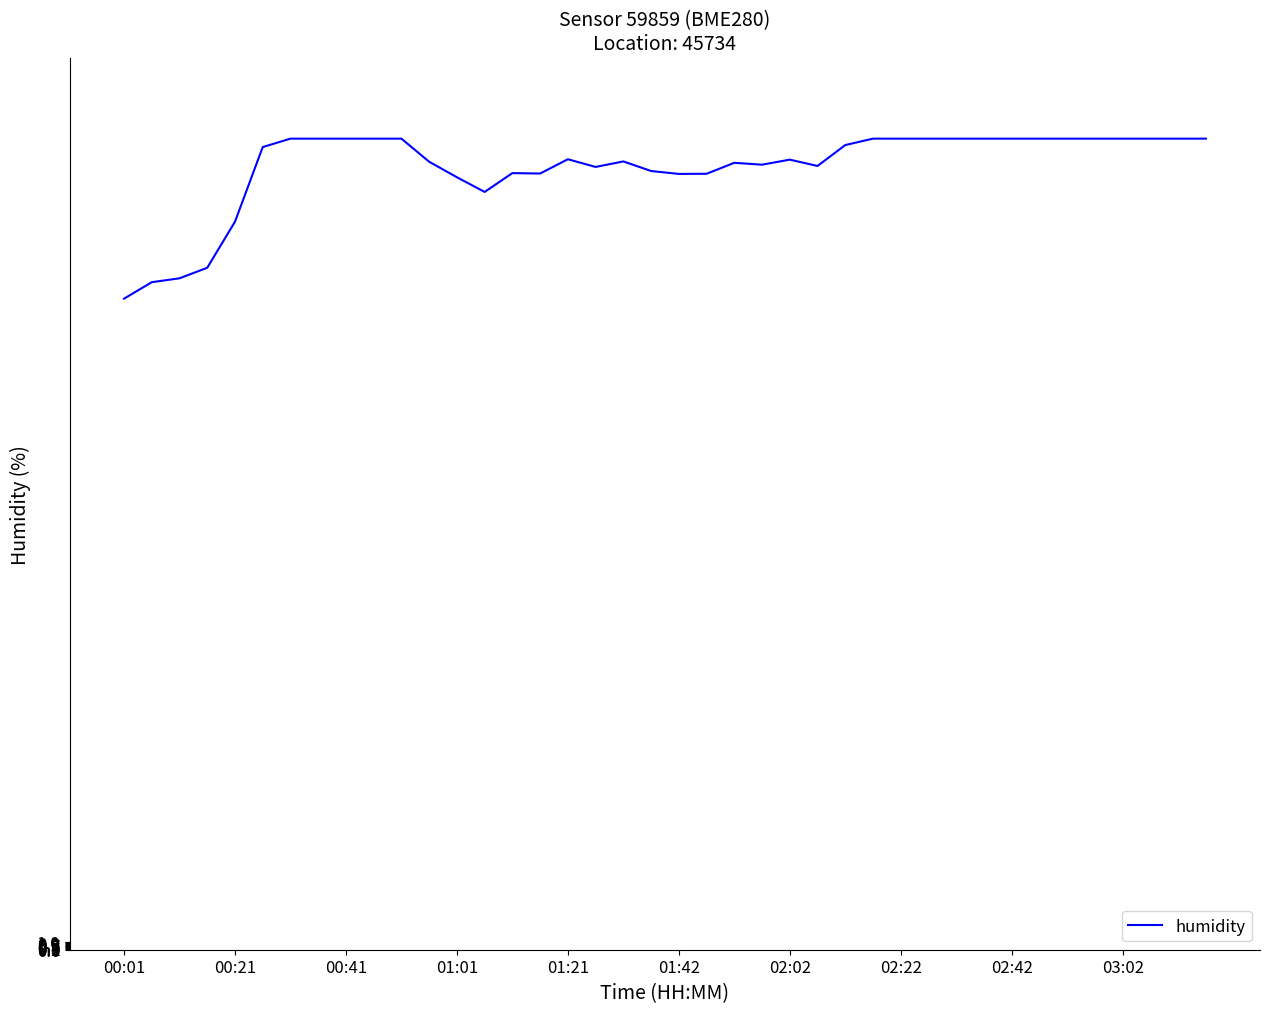

What is the difference between the maximum and minimum values?

19.7